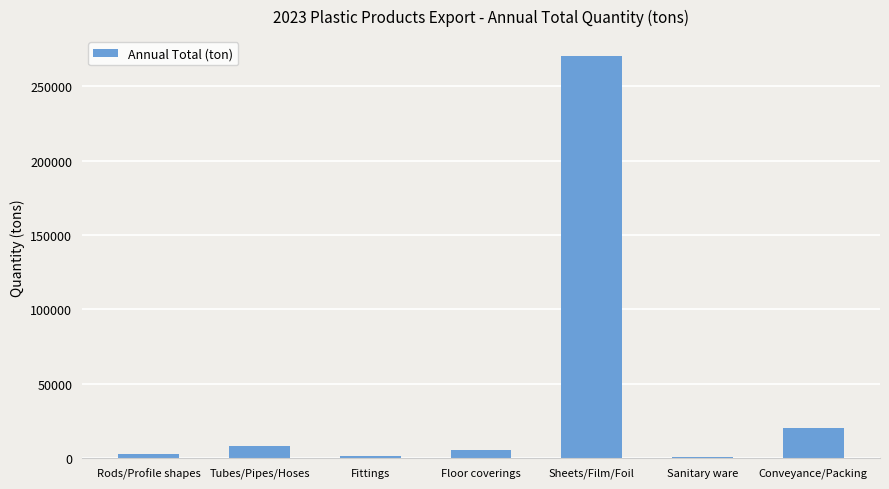

What value does the data have at Sheets/Film/Foil?

270293.0